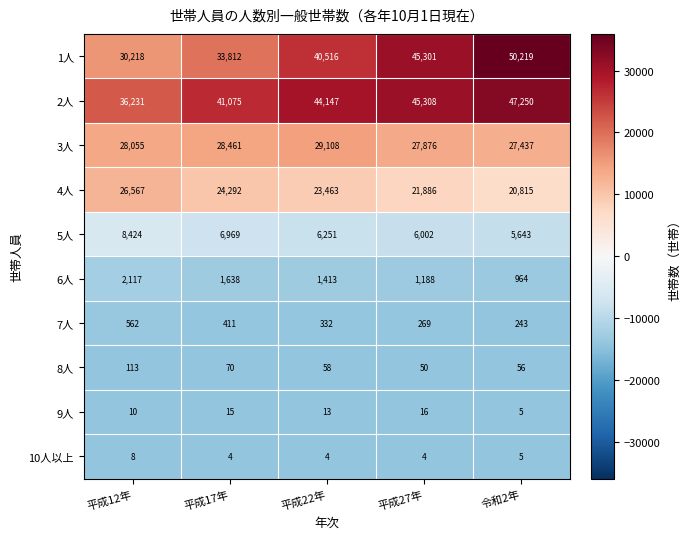

What is the approximate value of 1人 at 平成17年, to the nearest 100?

33800